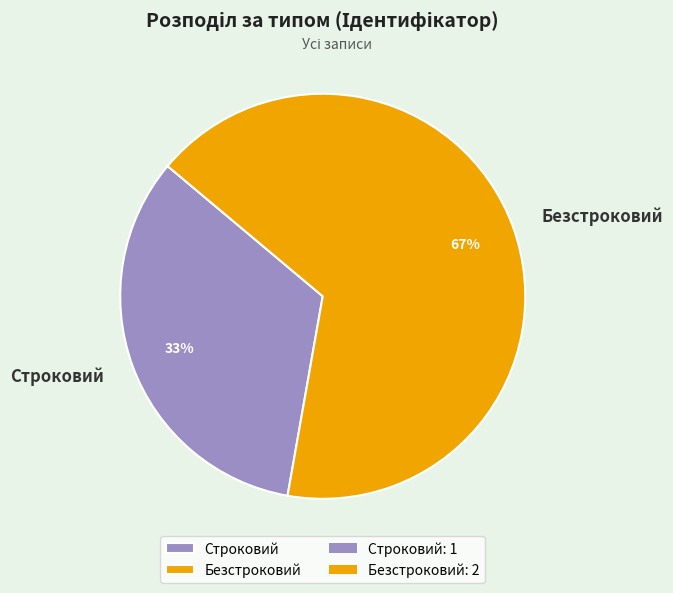

Is it true that Строковий is 22% of the pie?

False